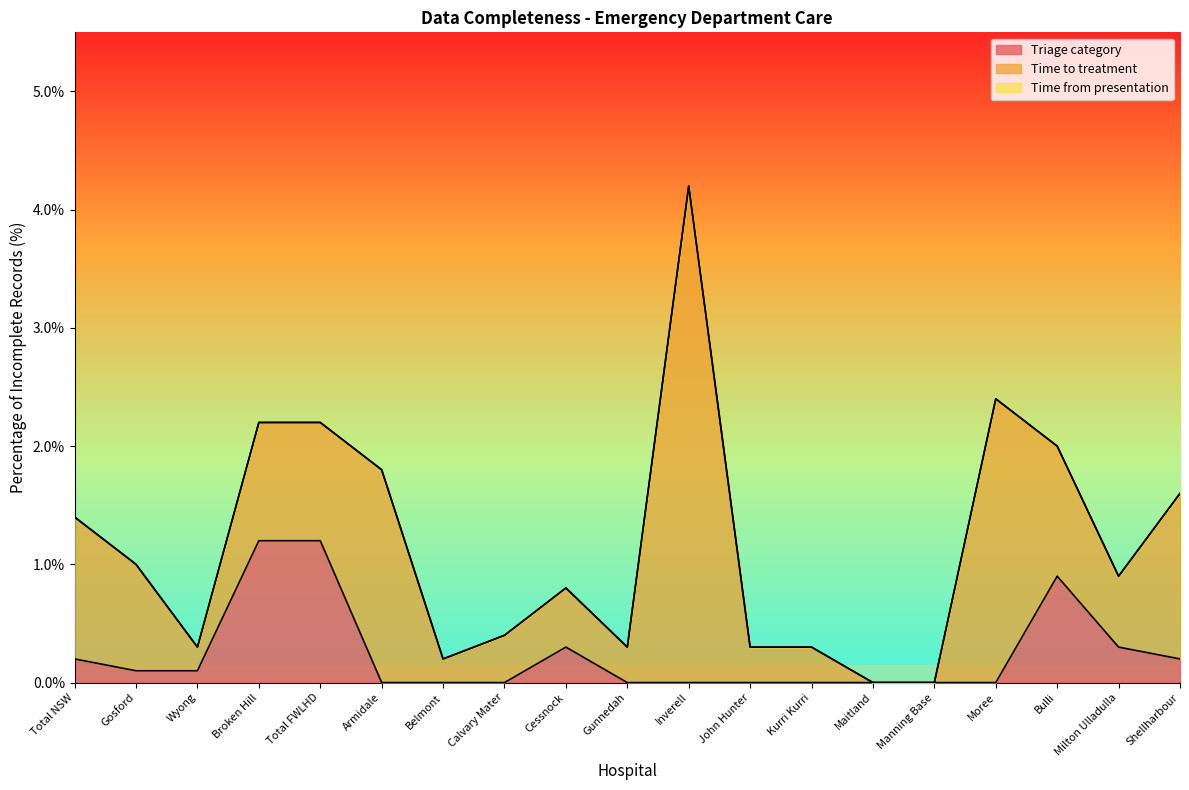

Rank the series at John Hunter from highest to lowest value.

Time to treatment, Triage category, Time from presentation